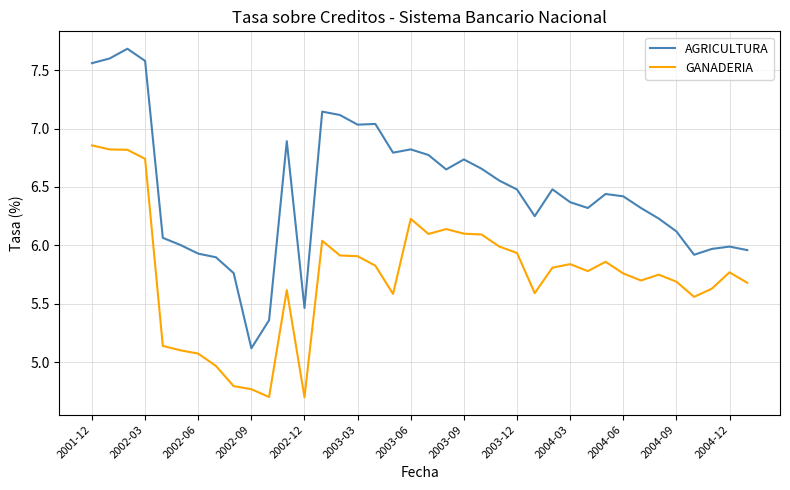

What is the sum of all AGRICULTURA values?

245.5